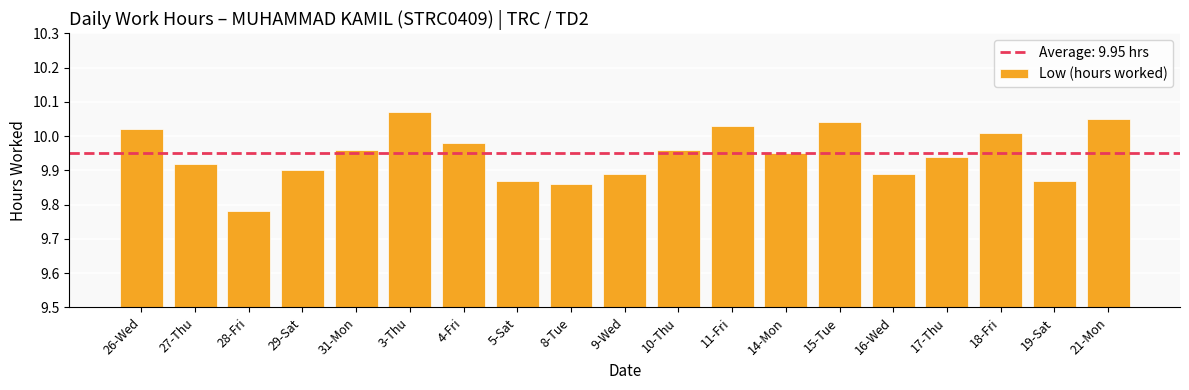

How many bars are there in total?

19